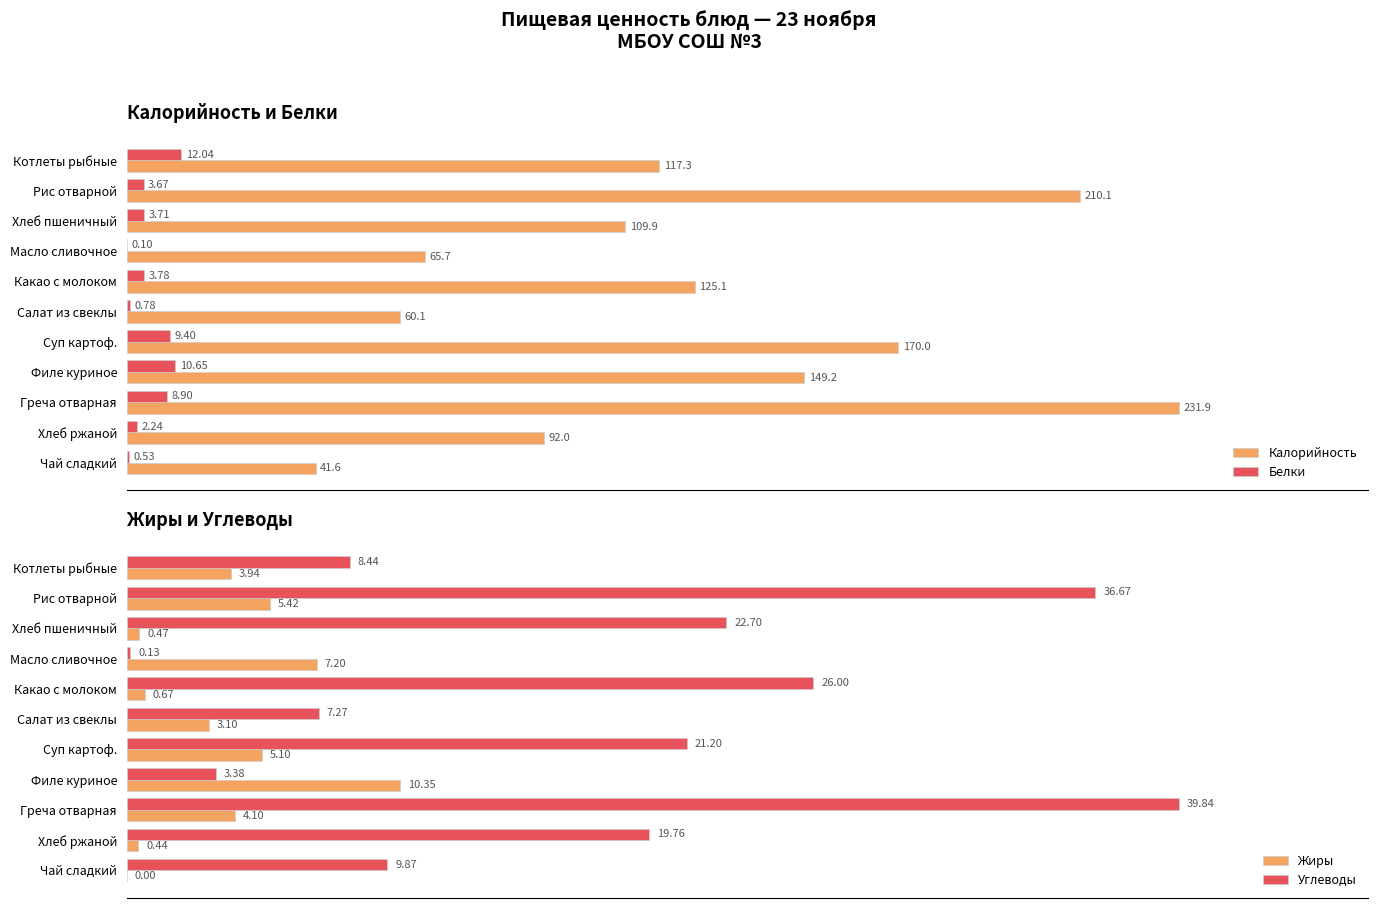

Where is Жиры nearest to the value 5?

Суп картоф.